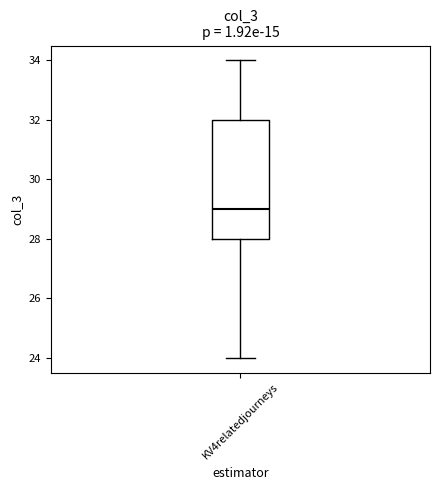

Transcribe this box plot: give where the median line is, the range the box spans, and where the two whiskers end, as read against the y-axis. The values are not printed on the chart, so give them approximately, as read against the axis.

median 29, box 28 to 32, whiskers 24 to 34